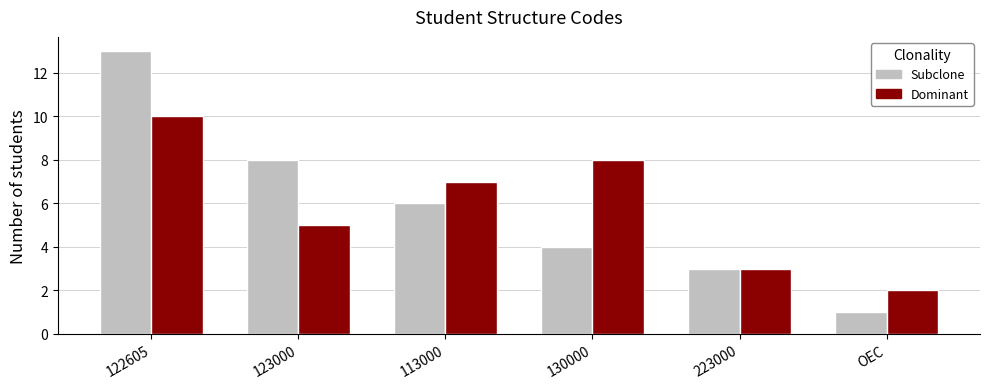

What are all the series names shown in the legend?

Subclone, Dominant